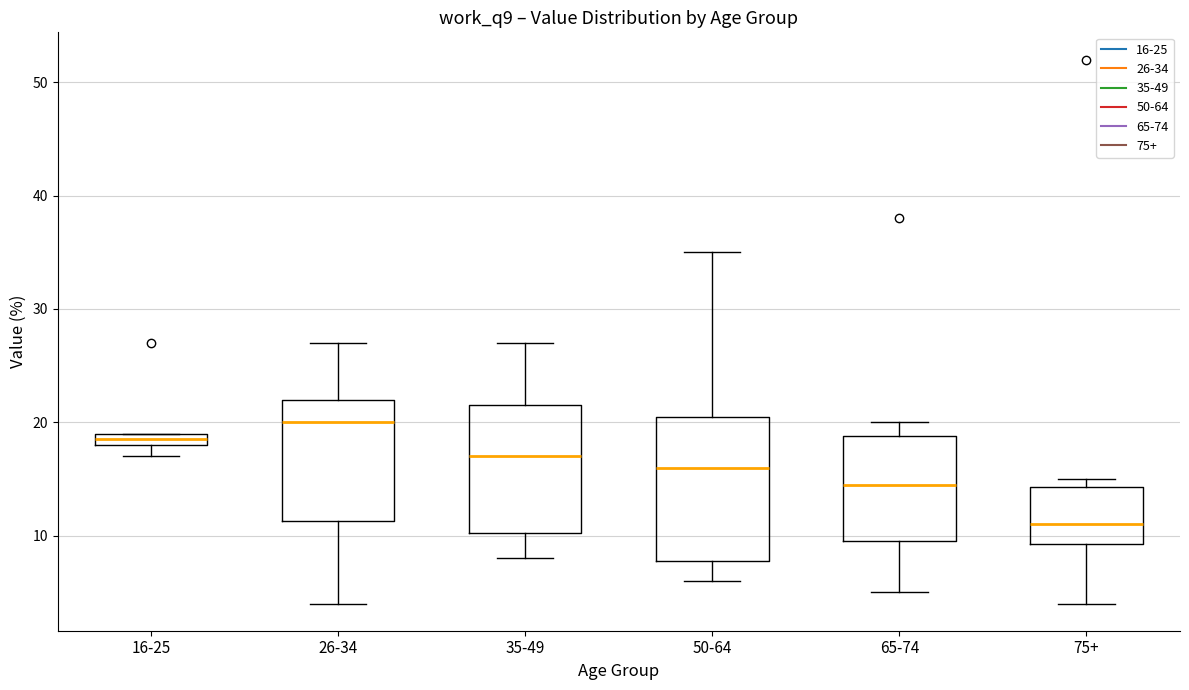

Which box's median line is the lowest?

75+